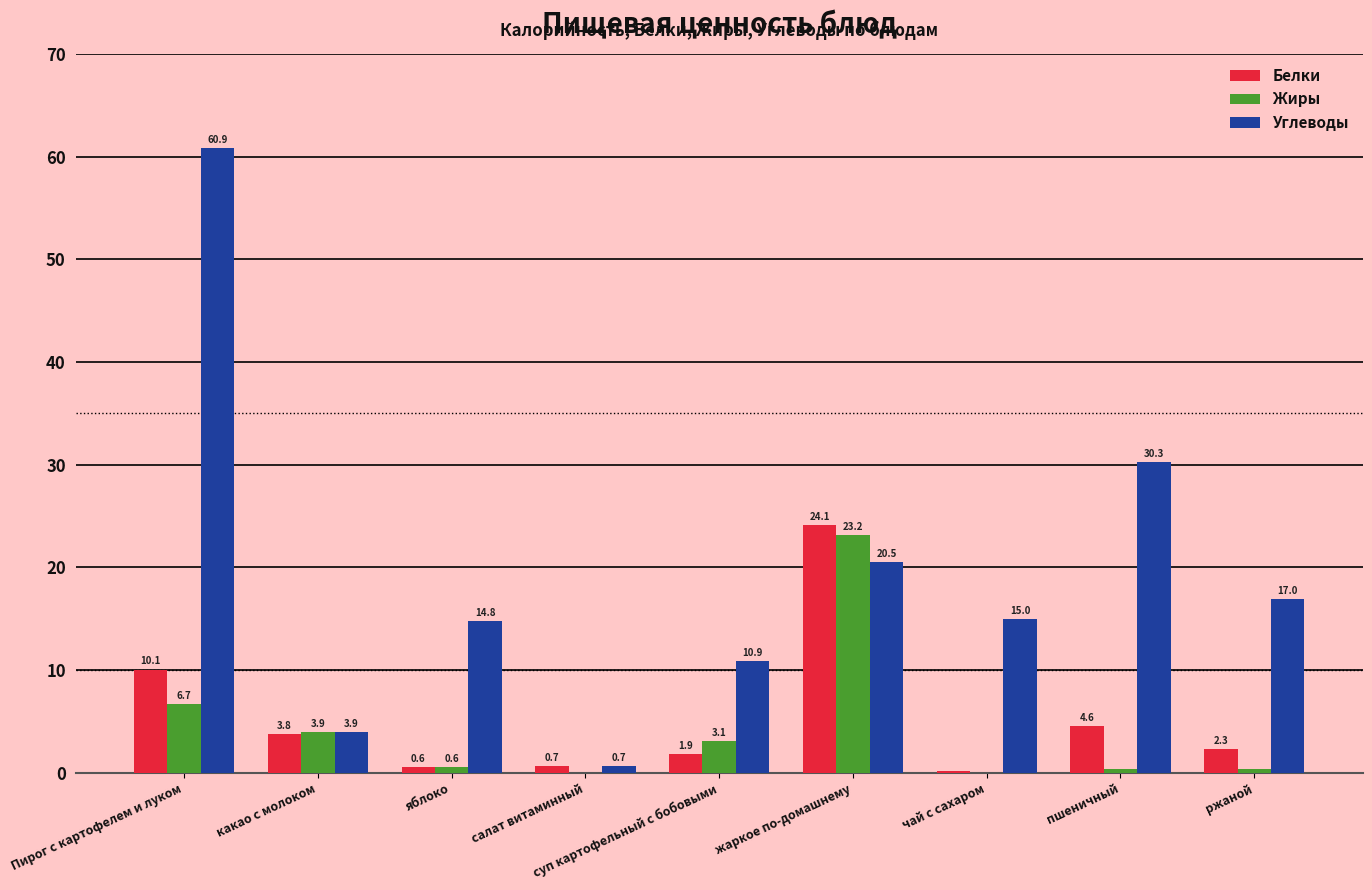

At which label is Жиры closest to 11?

Пирог с картофелем и луком